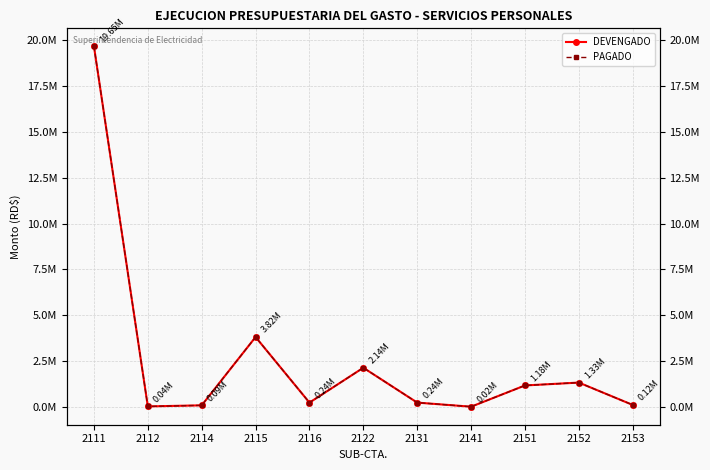

The value of DEVENGADO at 2151 is 1723470.2. True or false?

False